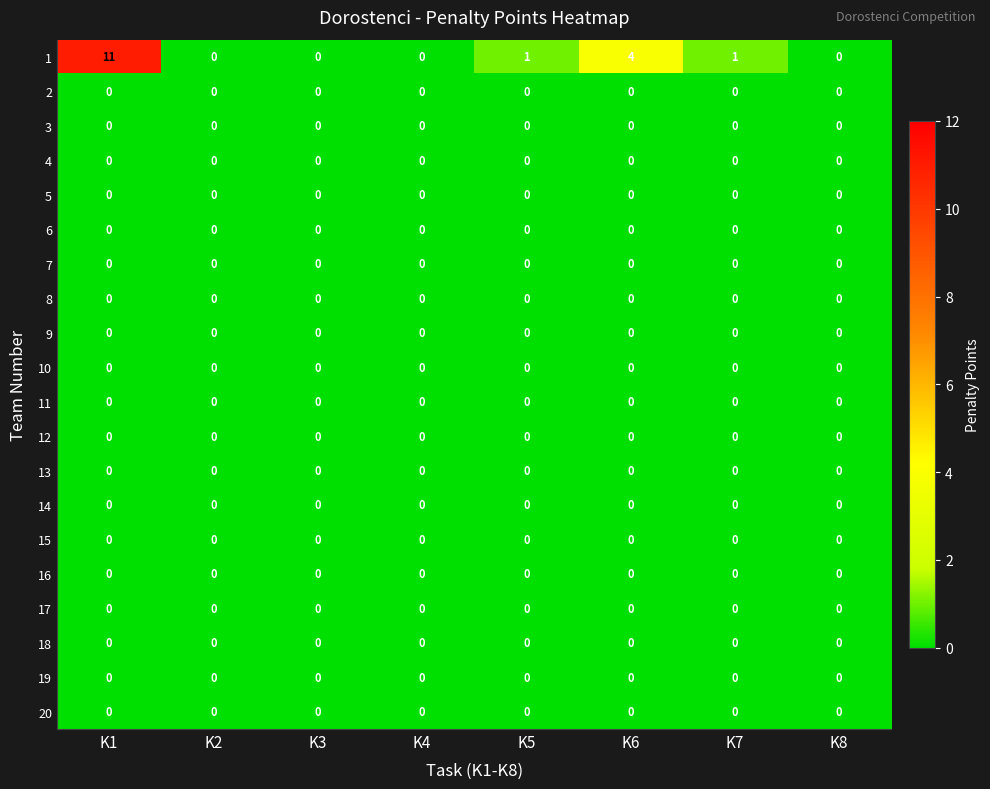

Which series has the largest range (max minus min)?

1